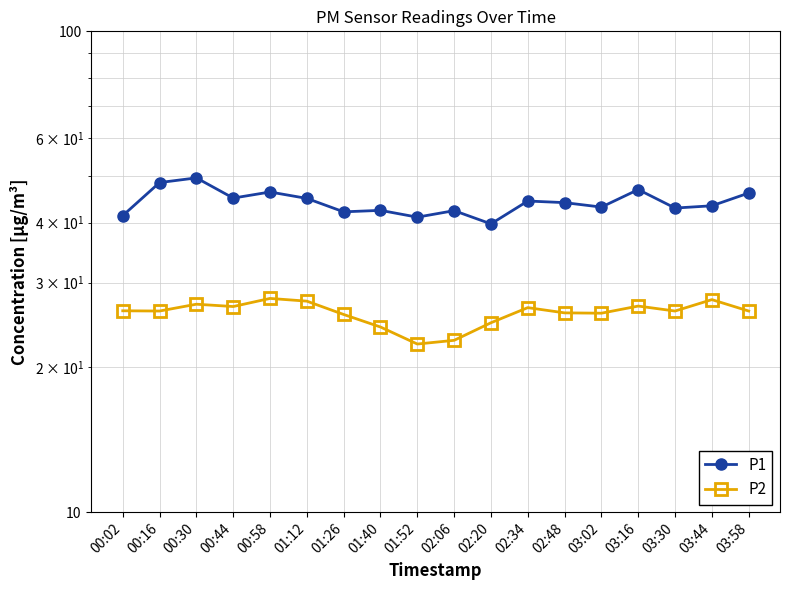

The P2 series shows 39.6 at 03:30. True or false?

False